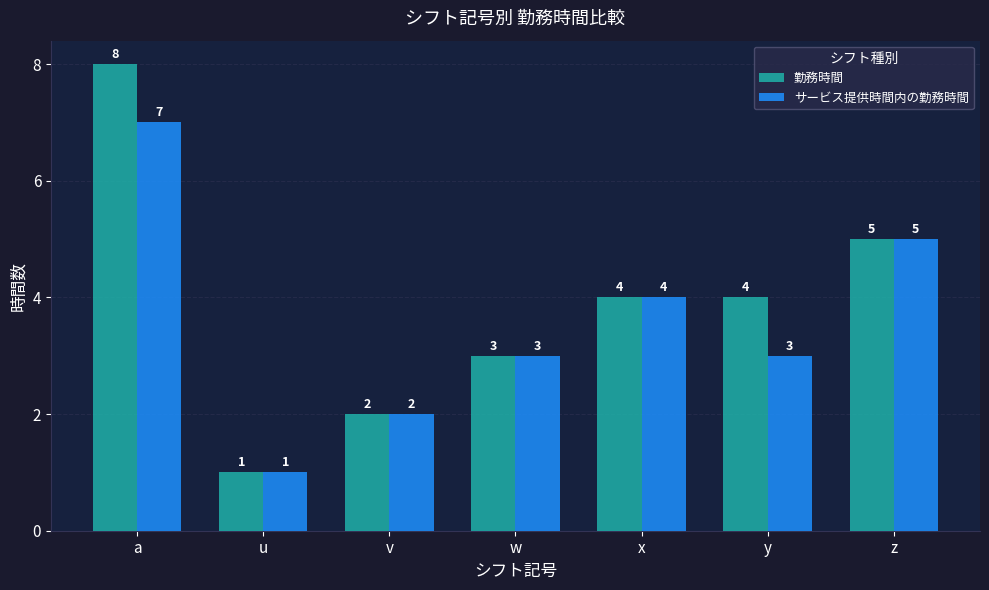

Is the value of 勤務時間 at x greater than the value of サービス提供時間内の勤務時間 at v?

Yes